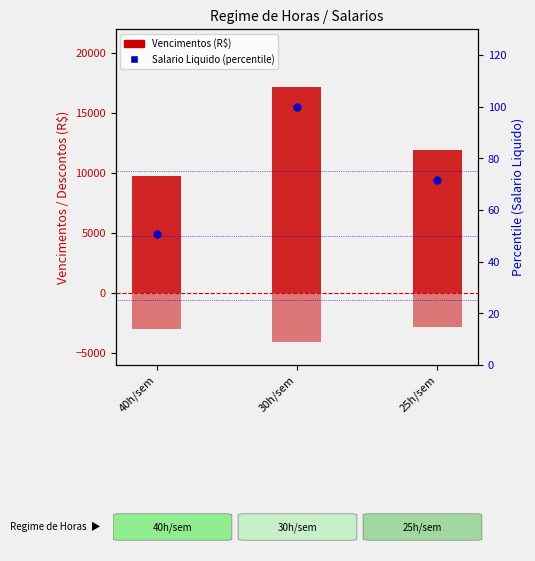

At which category is the sum across all series the highest?

30h/sem